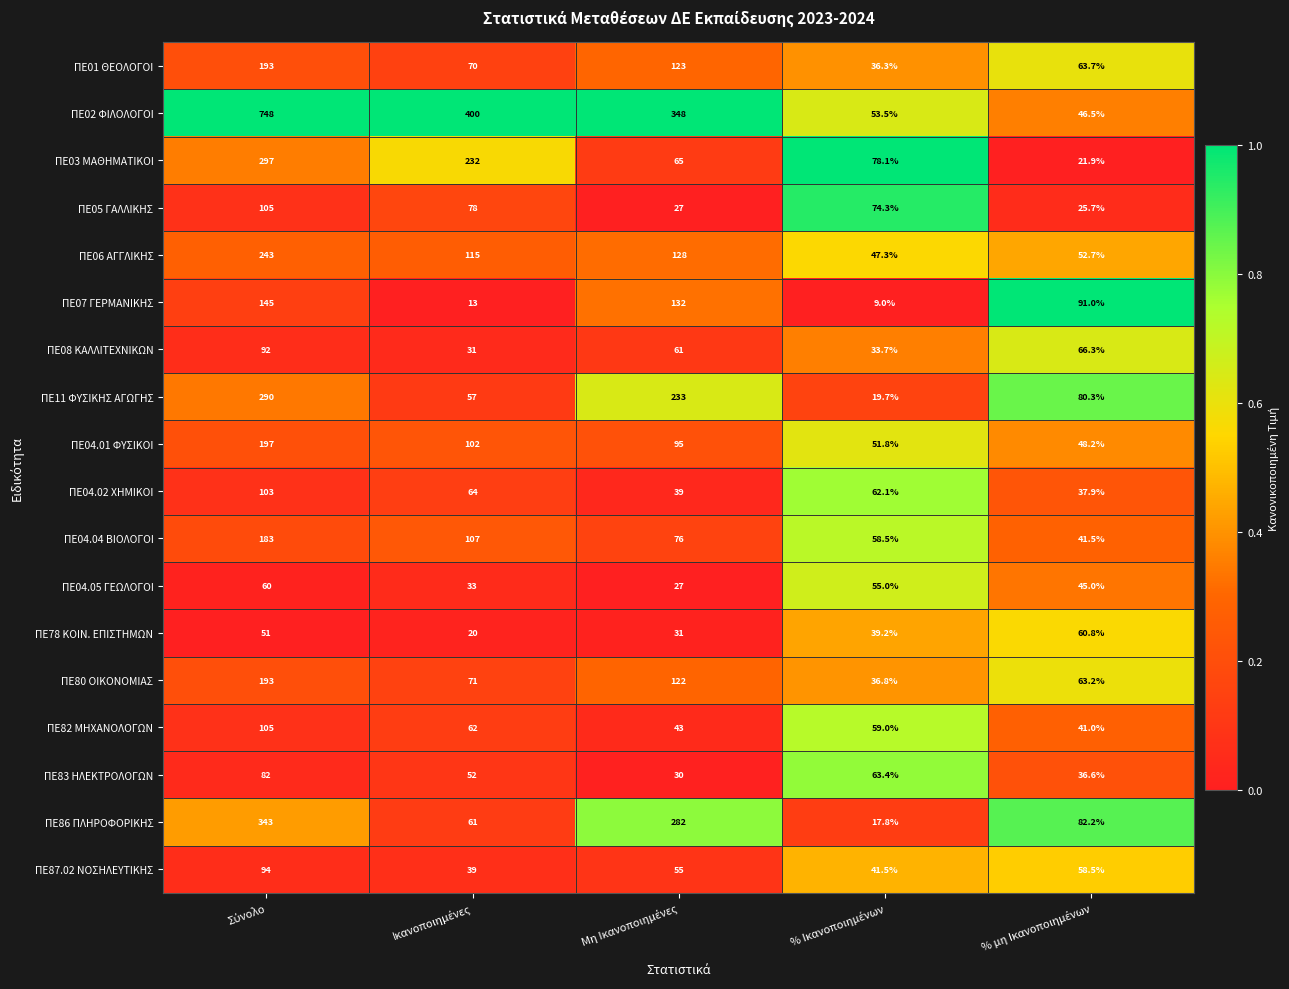

What is the minimum value shown in the chart?

9.0